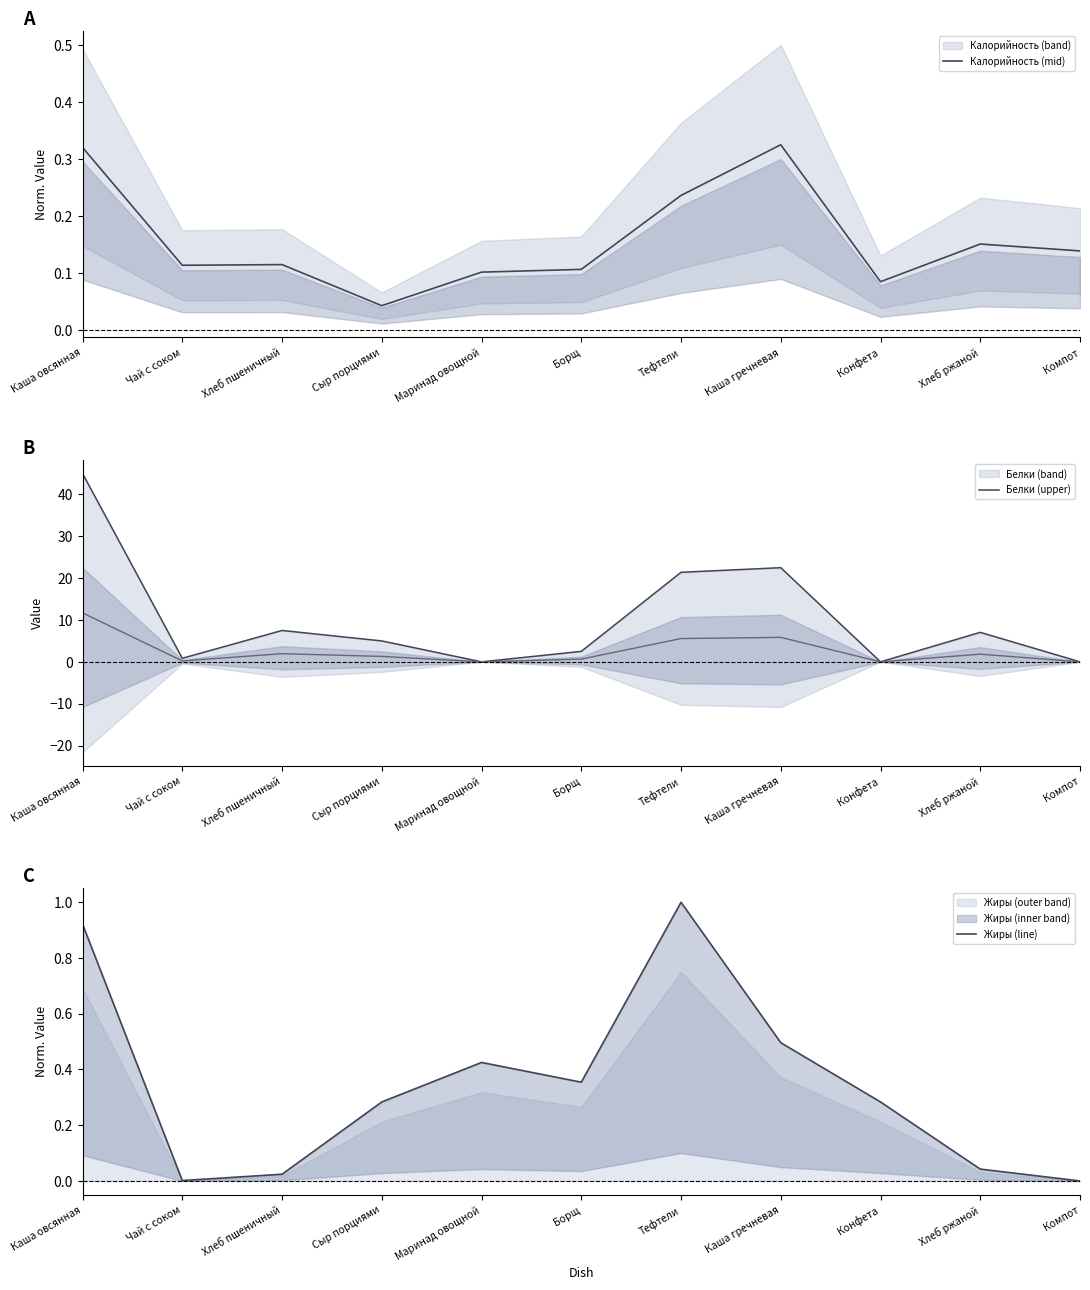

The Жиры (line) series shows 0.4 at Сыр порциями. True or false?

False